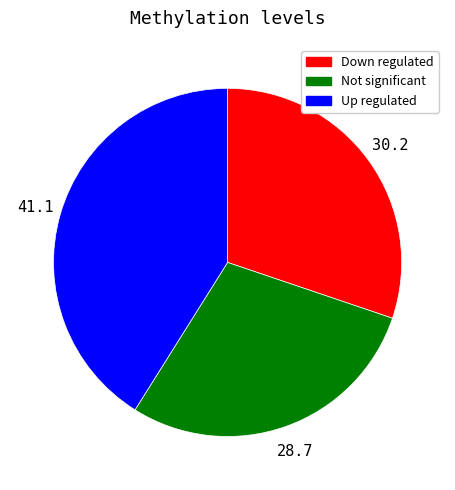

Does any single category account for the majority?

No